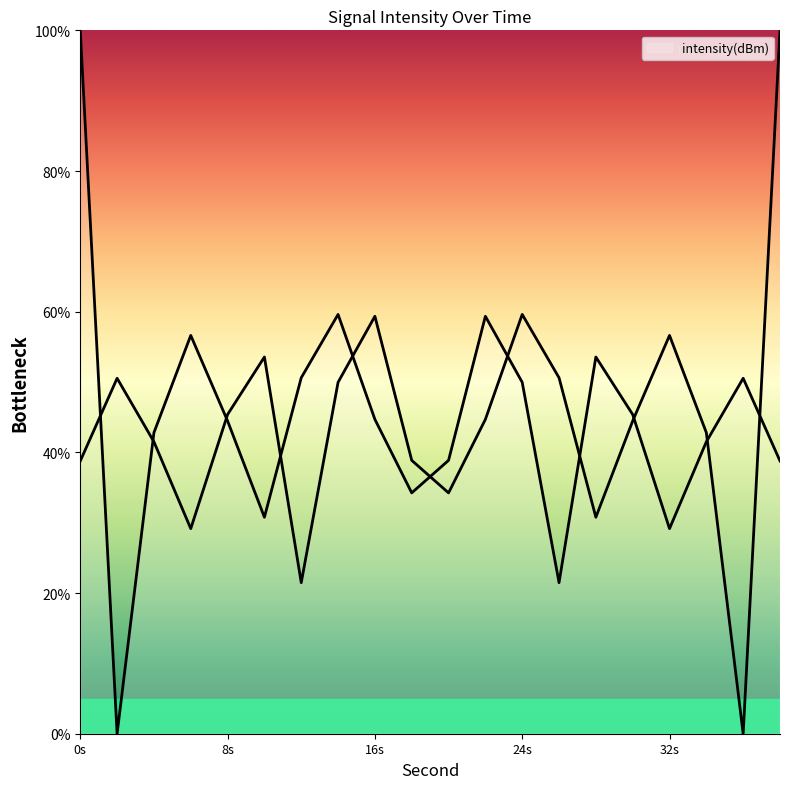

Reading right to left, what are all the values shown in this chart?

intensity(dBm) line: 38.8	50.5	41.5	29.2	45.4	53.6	21.5	50.0	59.3	38.9	34.2	44.7	59.6	50.6	30.8	44.5	56.6	42.8	0.0	100.0
intensity(dBm) reversed line: 100.0	0.0	42.8	56.6	44.5	30.8	50.6	59.6	44.7	34.2	38.9	59.3	50.0	21.5	53.6	45.4	29.2	41.5	50.5	38.8